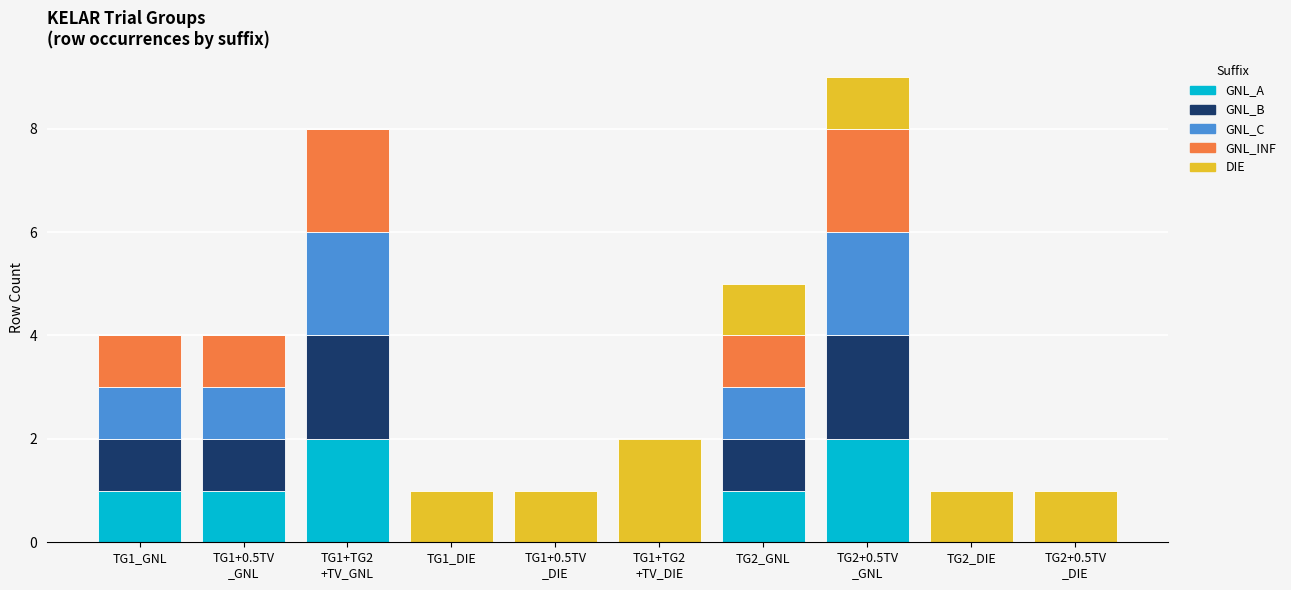

What is the sum of all GNL_A values?

7